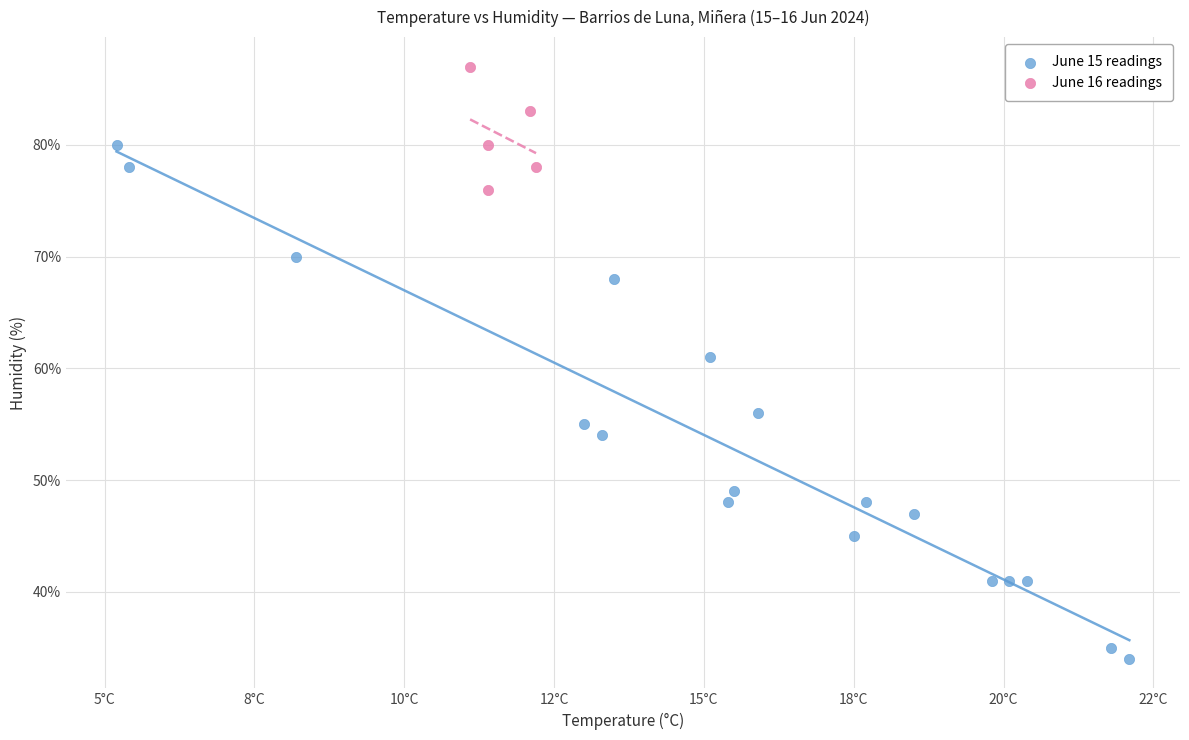

Which series contains the highest Y value?

June 16 readings